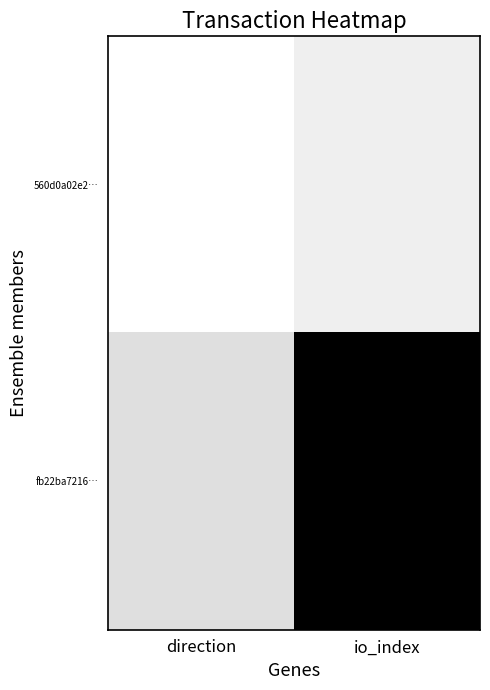

What is the minimum value shown in the chart?

-1